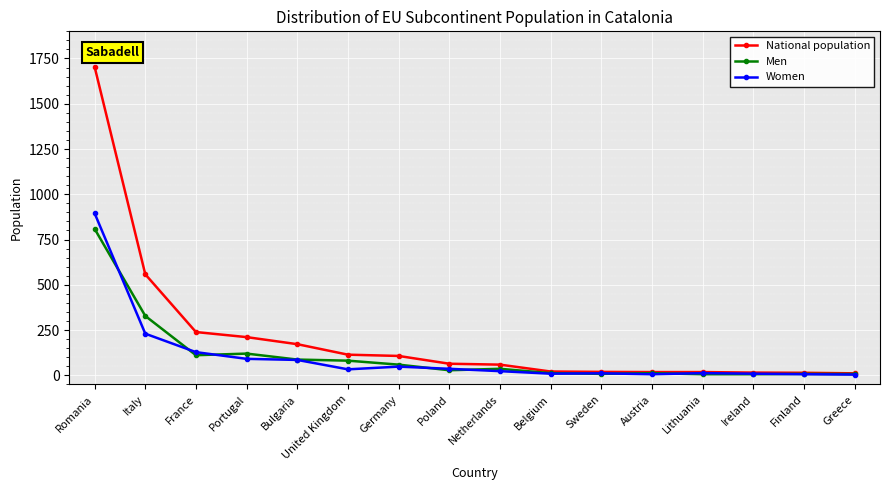

Where does the Men series first go above 36?

Romania